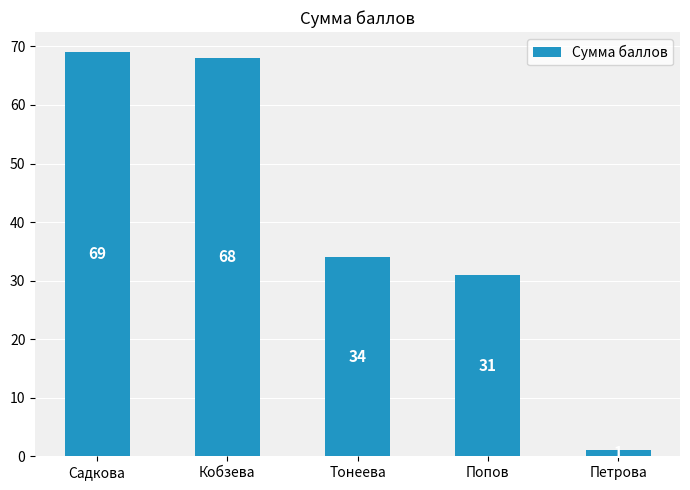

How many data points does each series have?

5